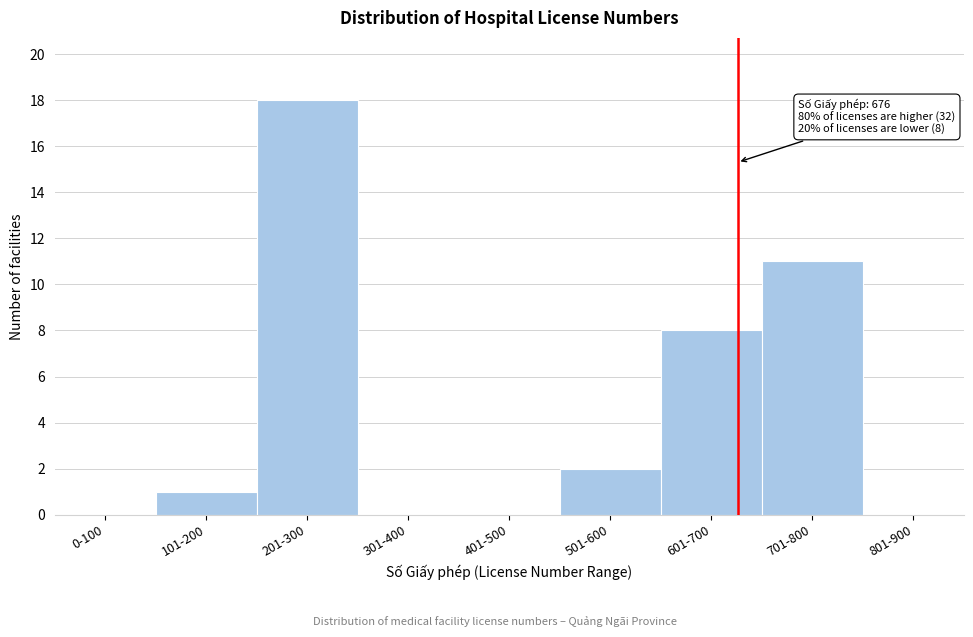

Reading left to right, list all the values displayed in this chart.

0-100=0	101-200=1	201-300=18	301-400=0	401-500=0	501-600=2	601-700=8	701-800=11	801-900=0